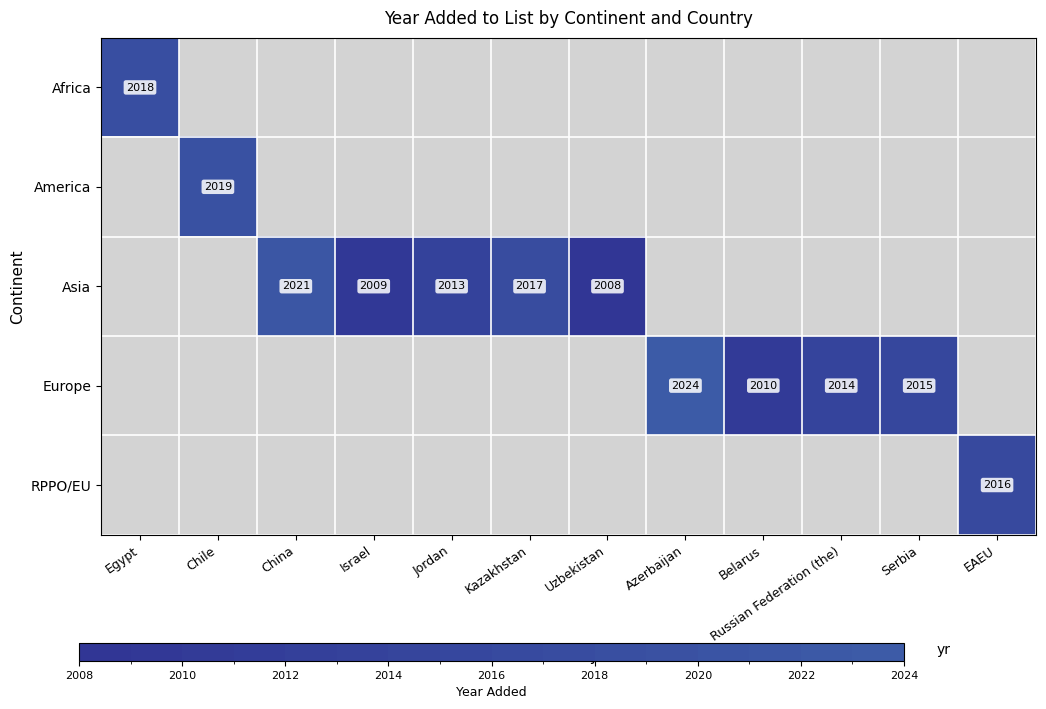

The value of Europe at Russian Federation (the) is 852. True or false?

False